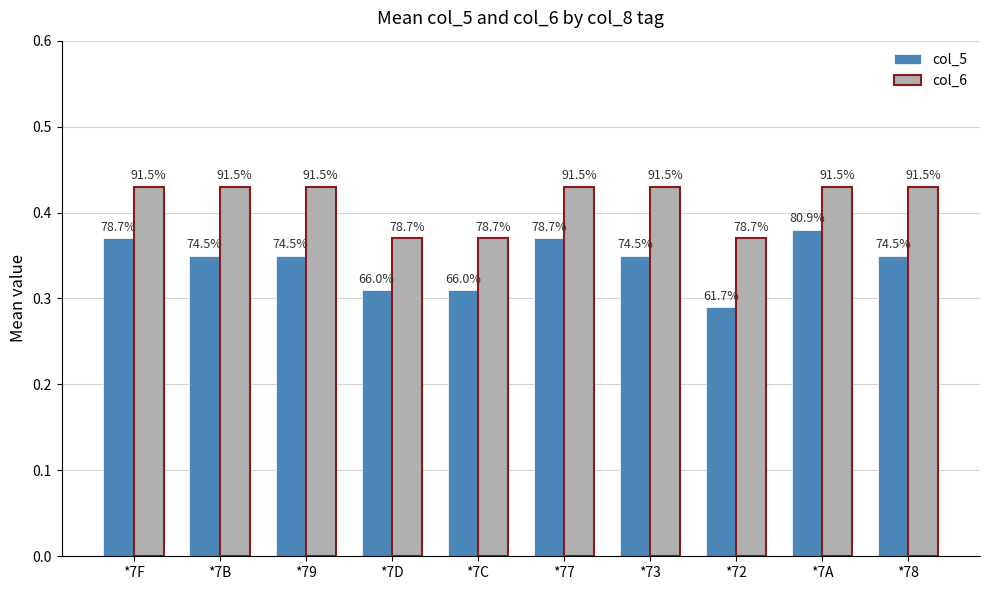

What are all the series names shown in the legend?

col_5, col_6